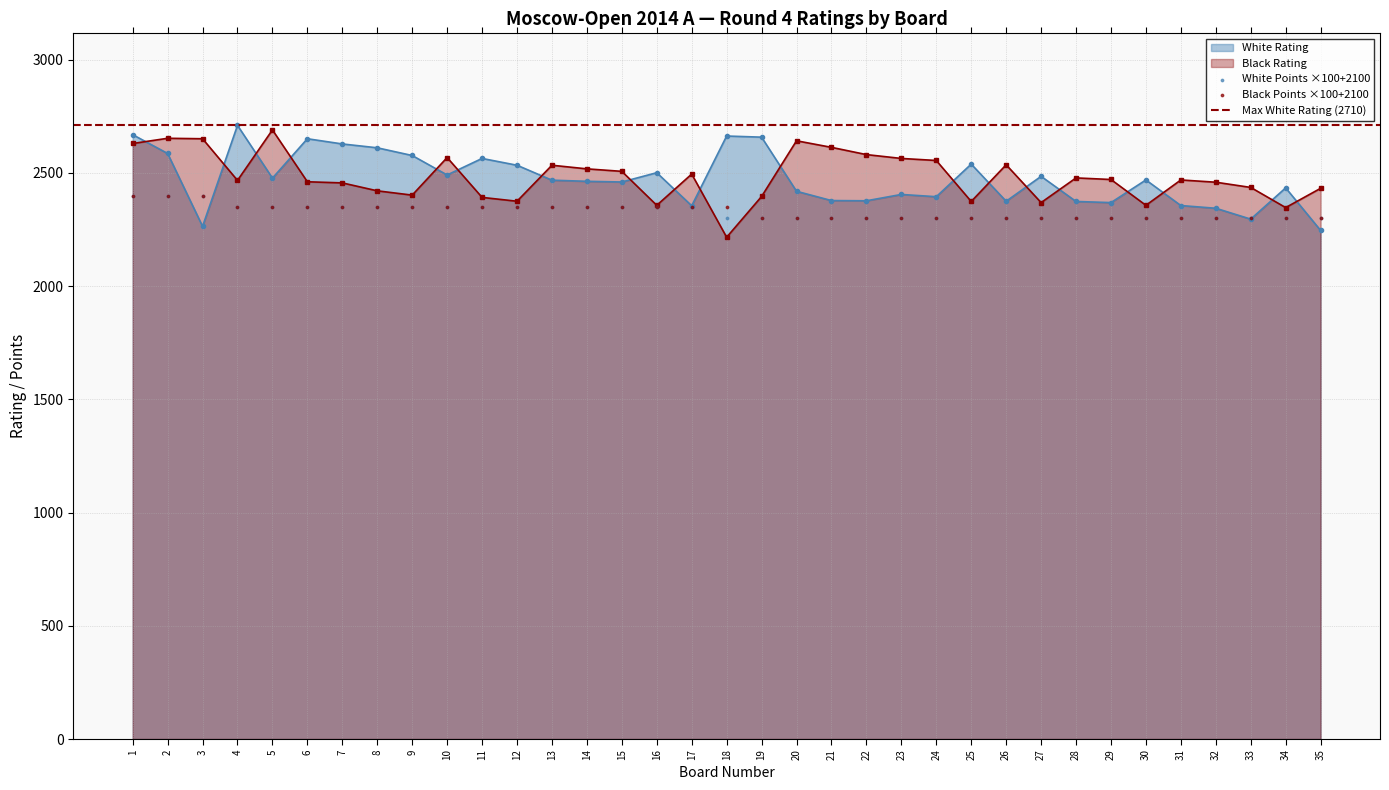

Which series contains the lowest Y value?

Black Rating